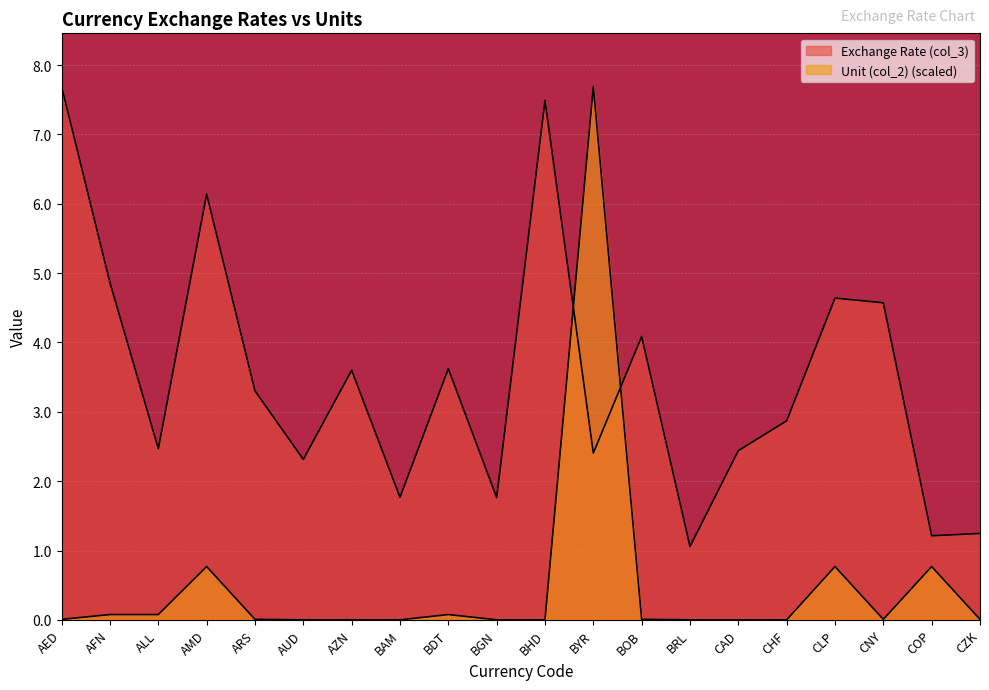

Rank the series by their average value, from highest to lowest.

Exchange Rate (col_3), Unit (col_2)